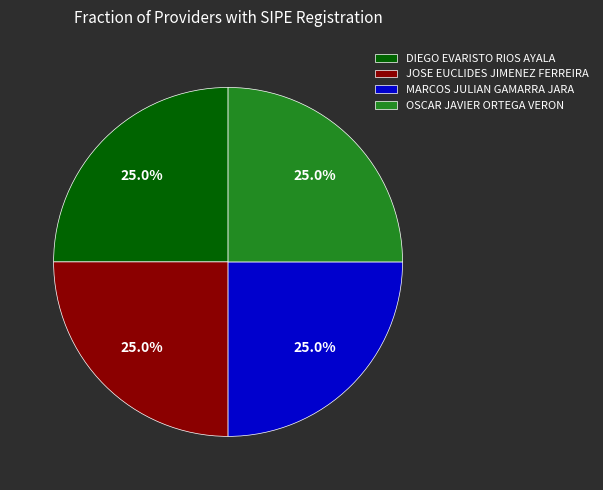

How many segments does this pie chart have?

4